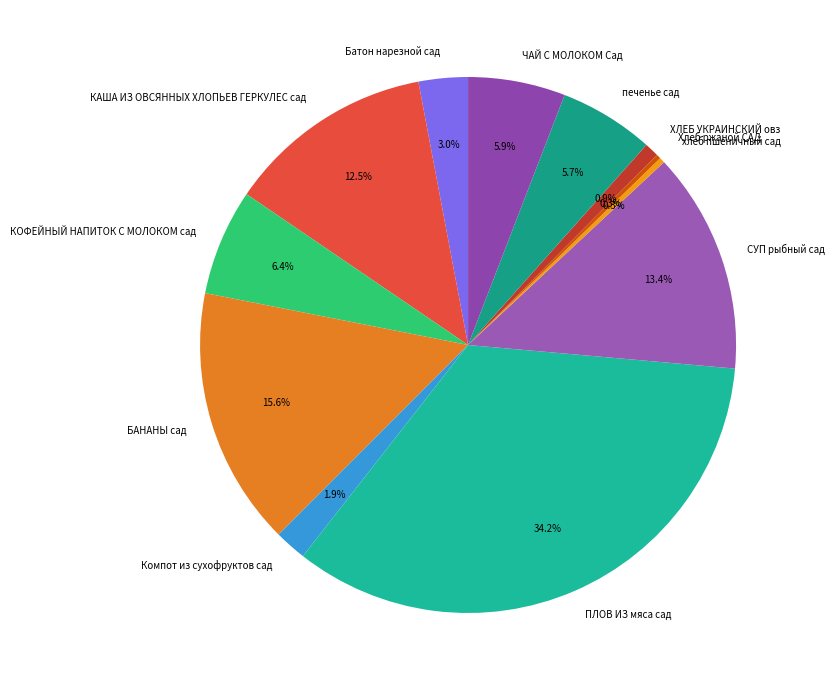

To the nearest percent, what percentage of the pie is Батон нарезной сад?

3%